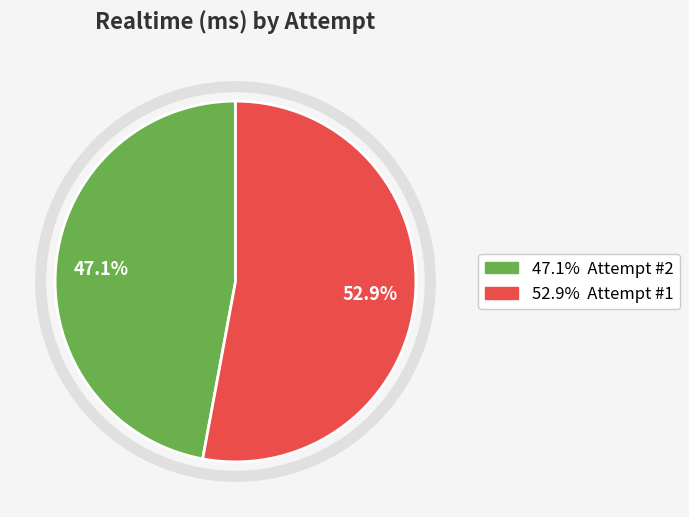

Does any single category account for the majority?

Yes